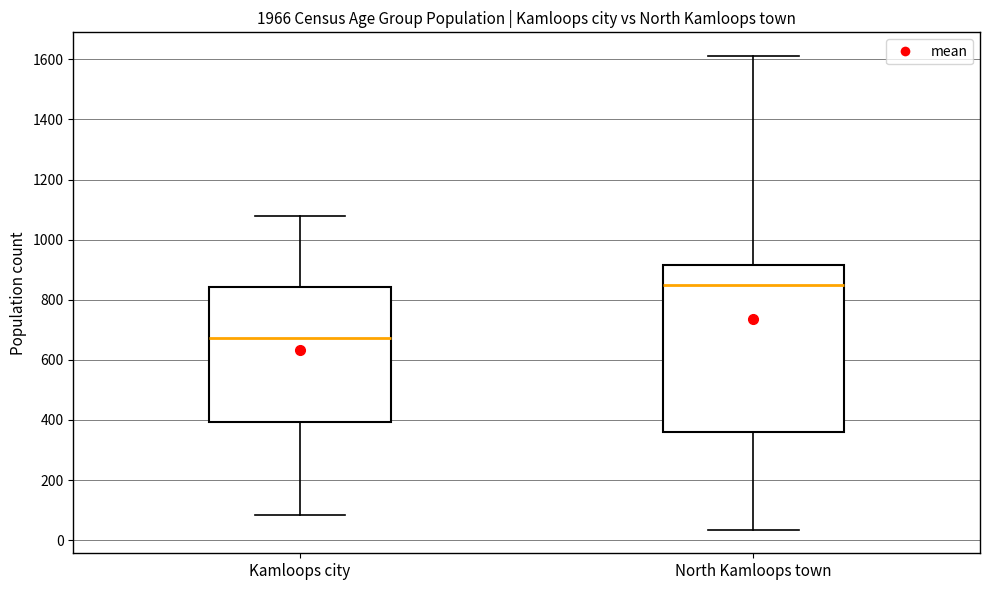

Comparing the boxes themselves (not the whiskers), which one is the tallest?

North Kamloops town